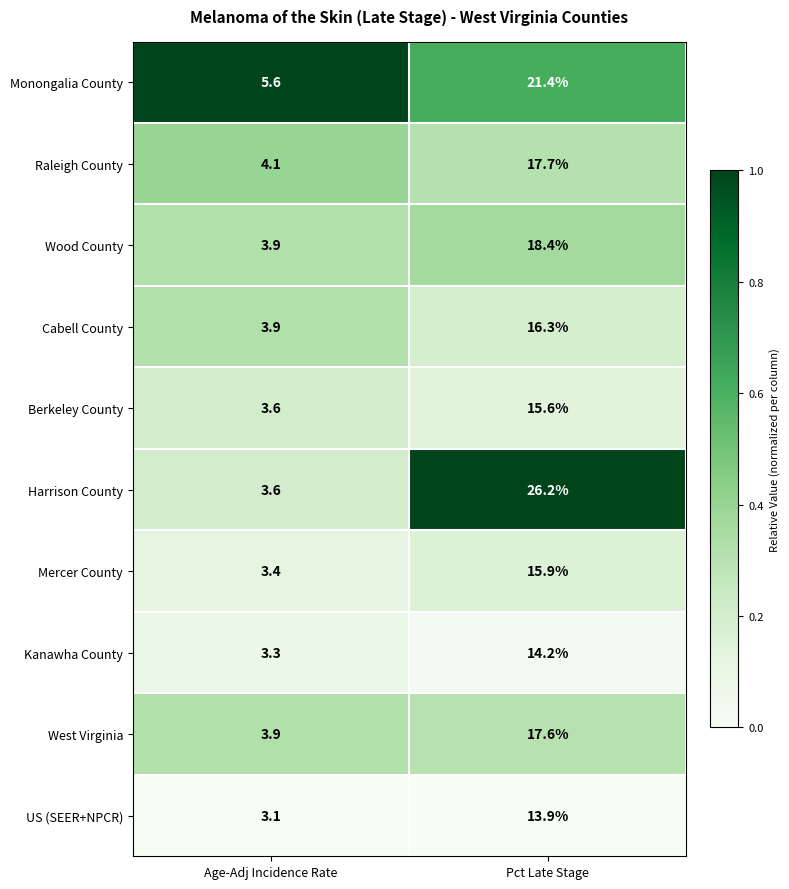

Where does the West Virginia series first go above 17?

Pct Late Stage